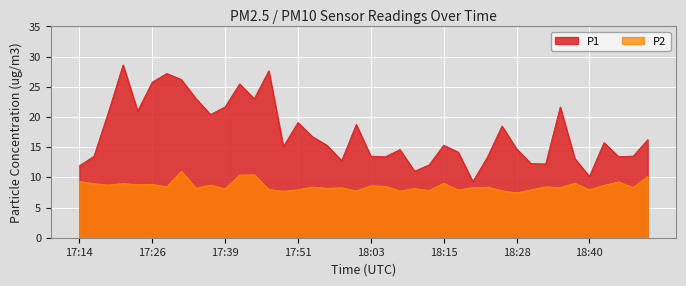

Which series has the widest spread of values?

P1